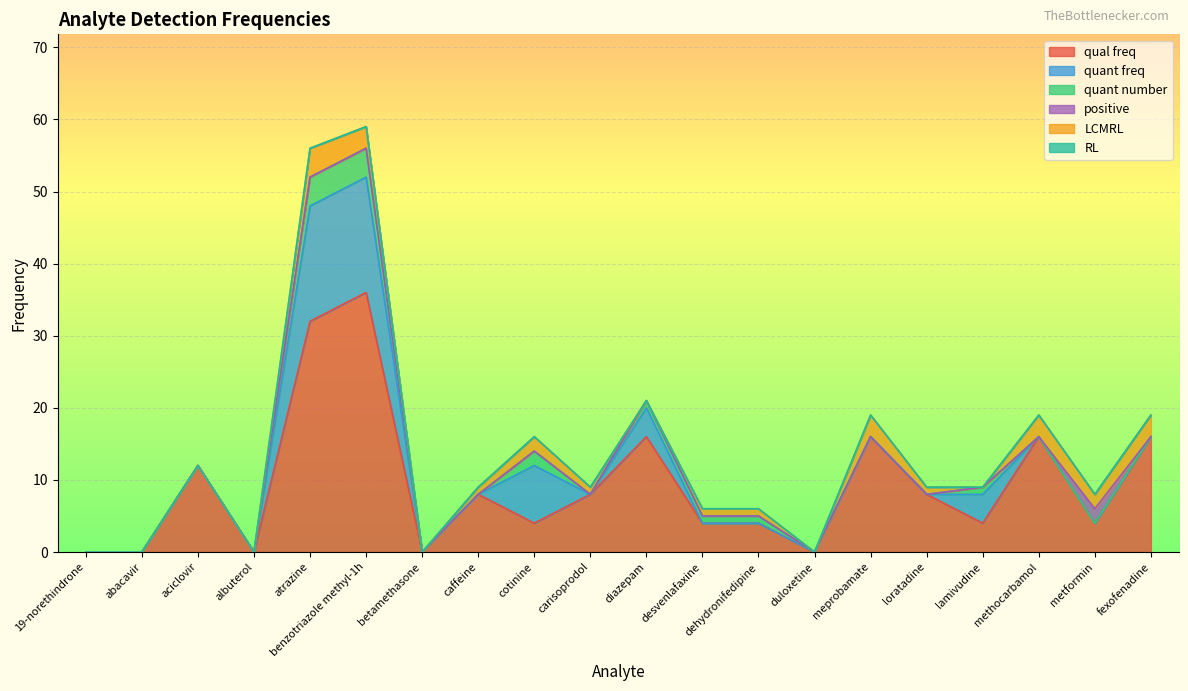

True or false: RL and quant freq cross at least once.

False